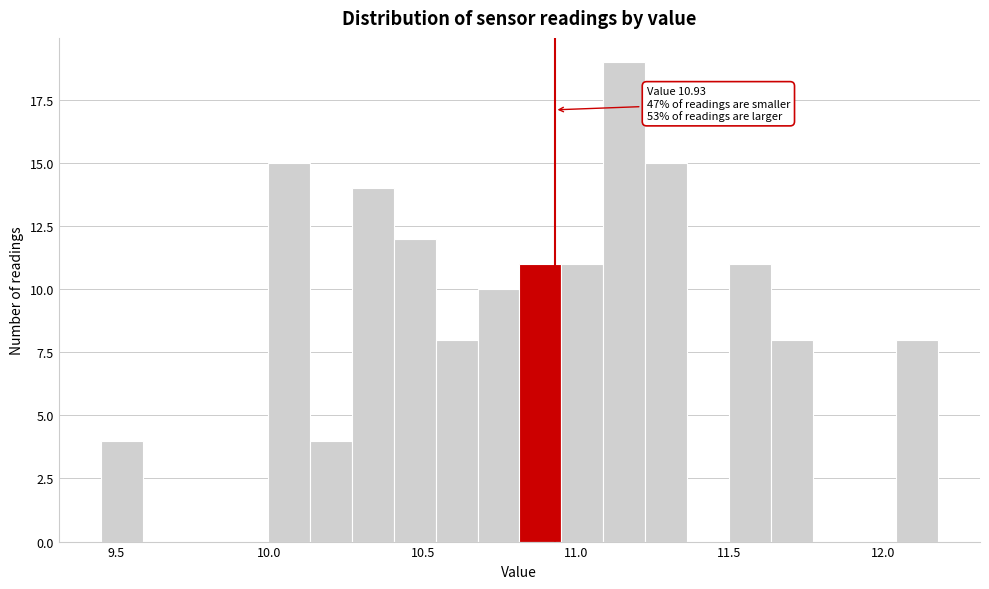

Around what value on the x-axis is the tallest bar? Give the approximate position of its centre, as read against the axis.

11.15